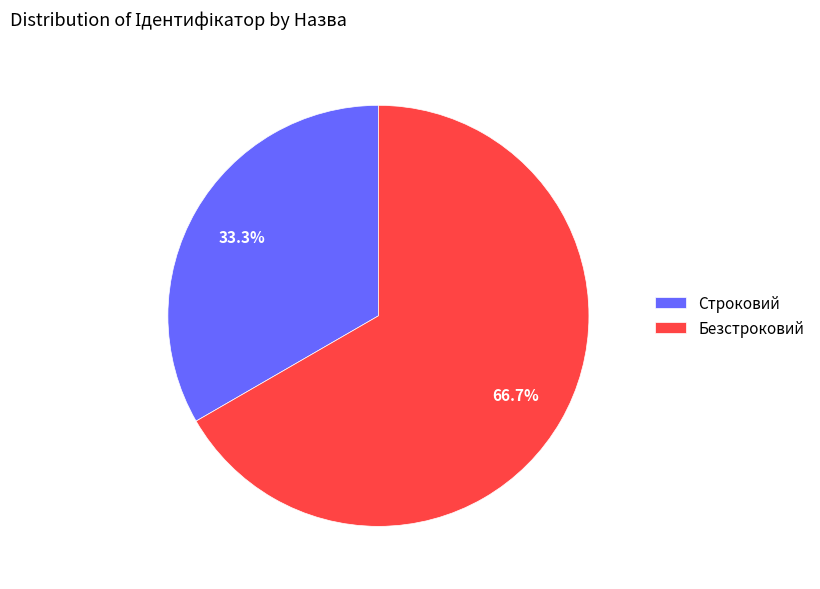

Which slice is the smallest?

Строковий